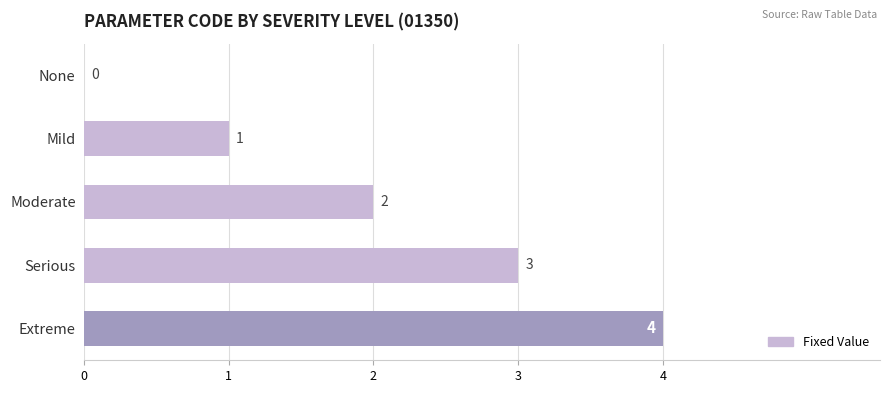

The chart shows a value of 1 at Moderate. True or false?

False